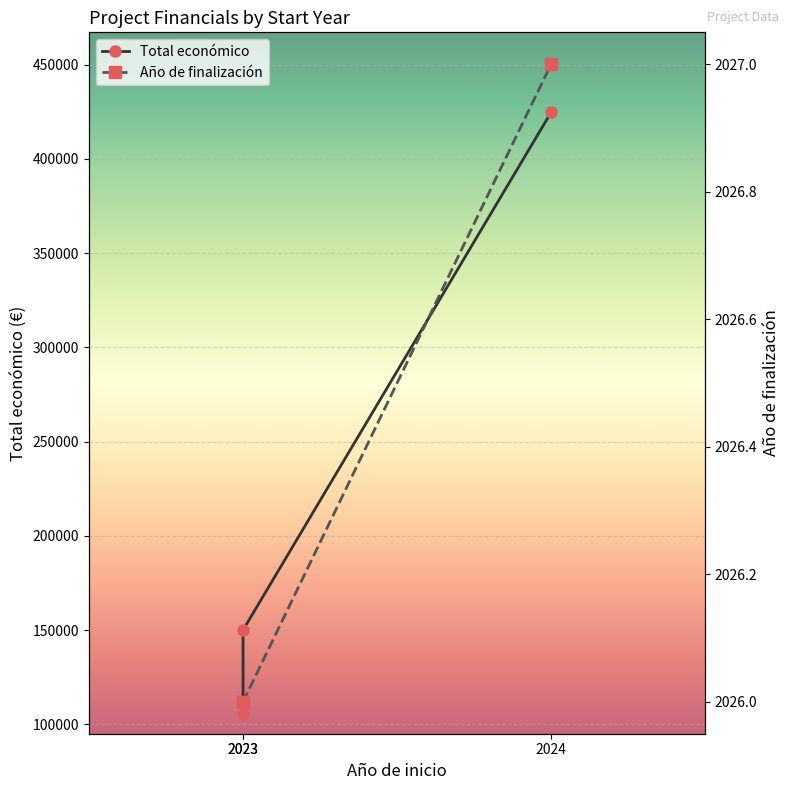

List the series in order of their overall mean, lowest first.

Año de finalización, Total económico